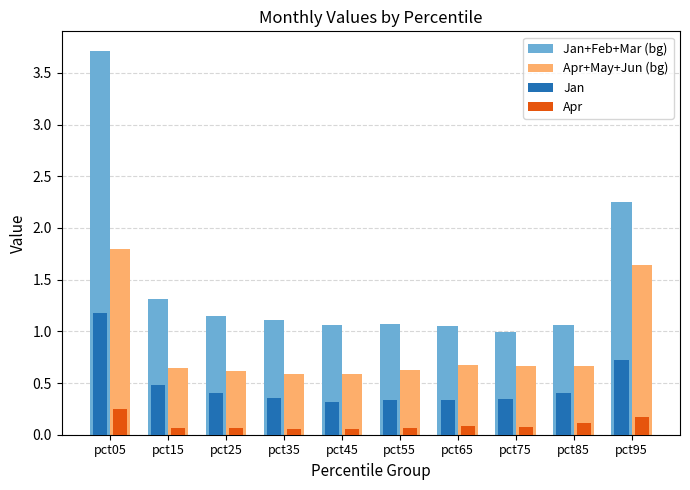

At pct05, list the series in order from smallest to largest.

Apr, Jan, Apr+May+Jun (bg), Jan+Feb+Mar (bg)